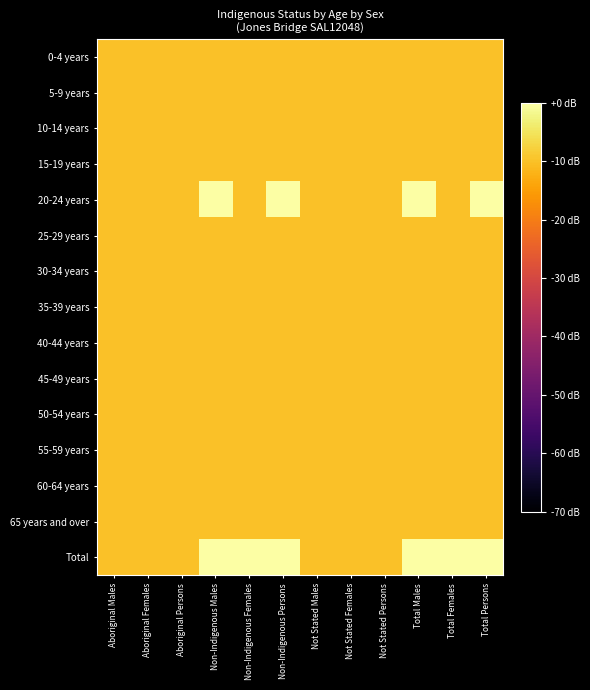

Between Non-Indigenous Males and Non-Indigenous Persons, which is larger?

Non-Indigenous Males